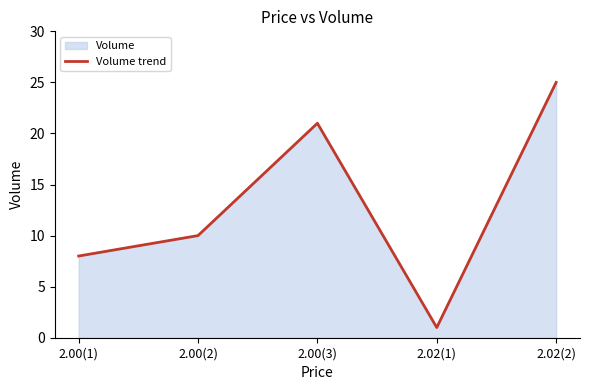

How many values are below 10?

2